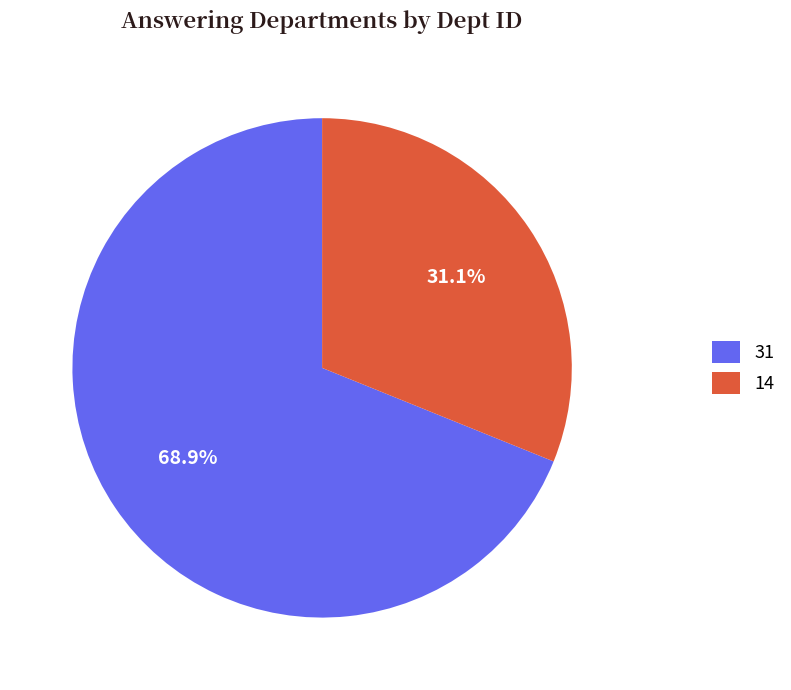

Between 31 and 14, which is larger?

31